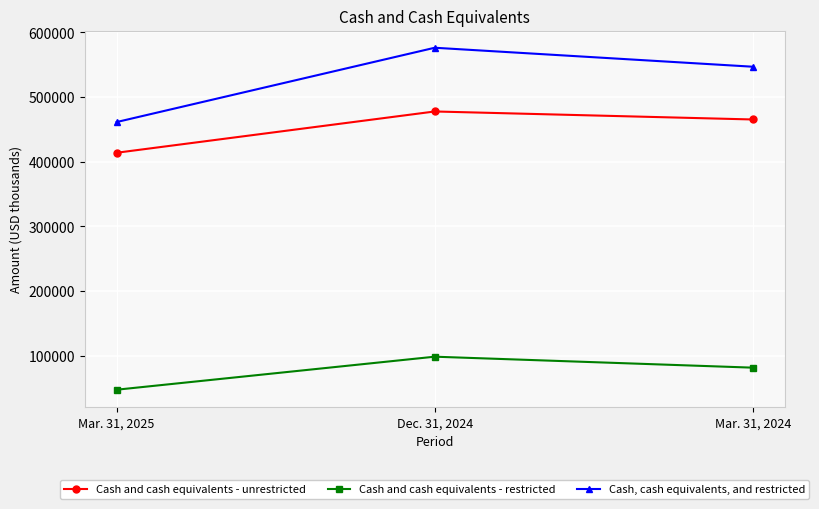

What is the spread (max minus min) of values at Mar. 31, 2025?

413858